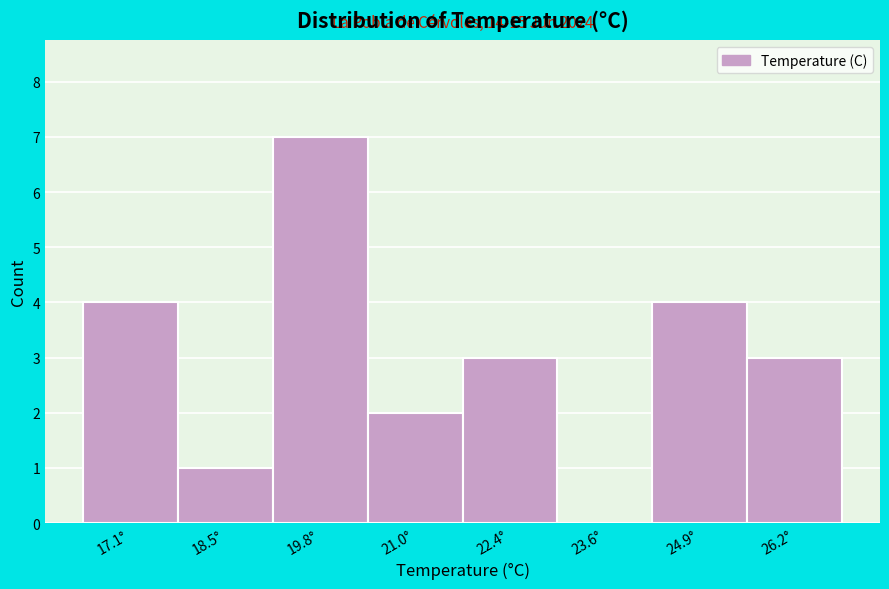

Over which range of the x-axis is the bar tallest?

19.1 to 20.4